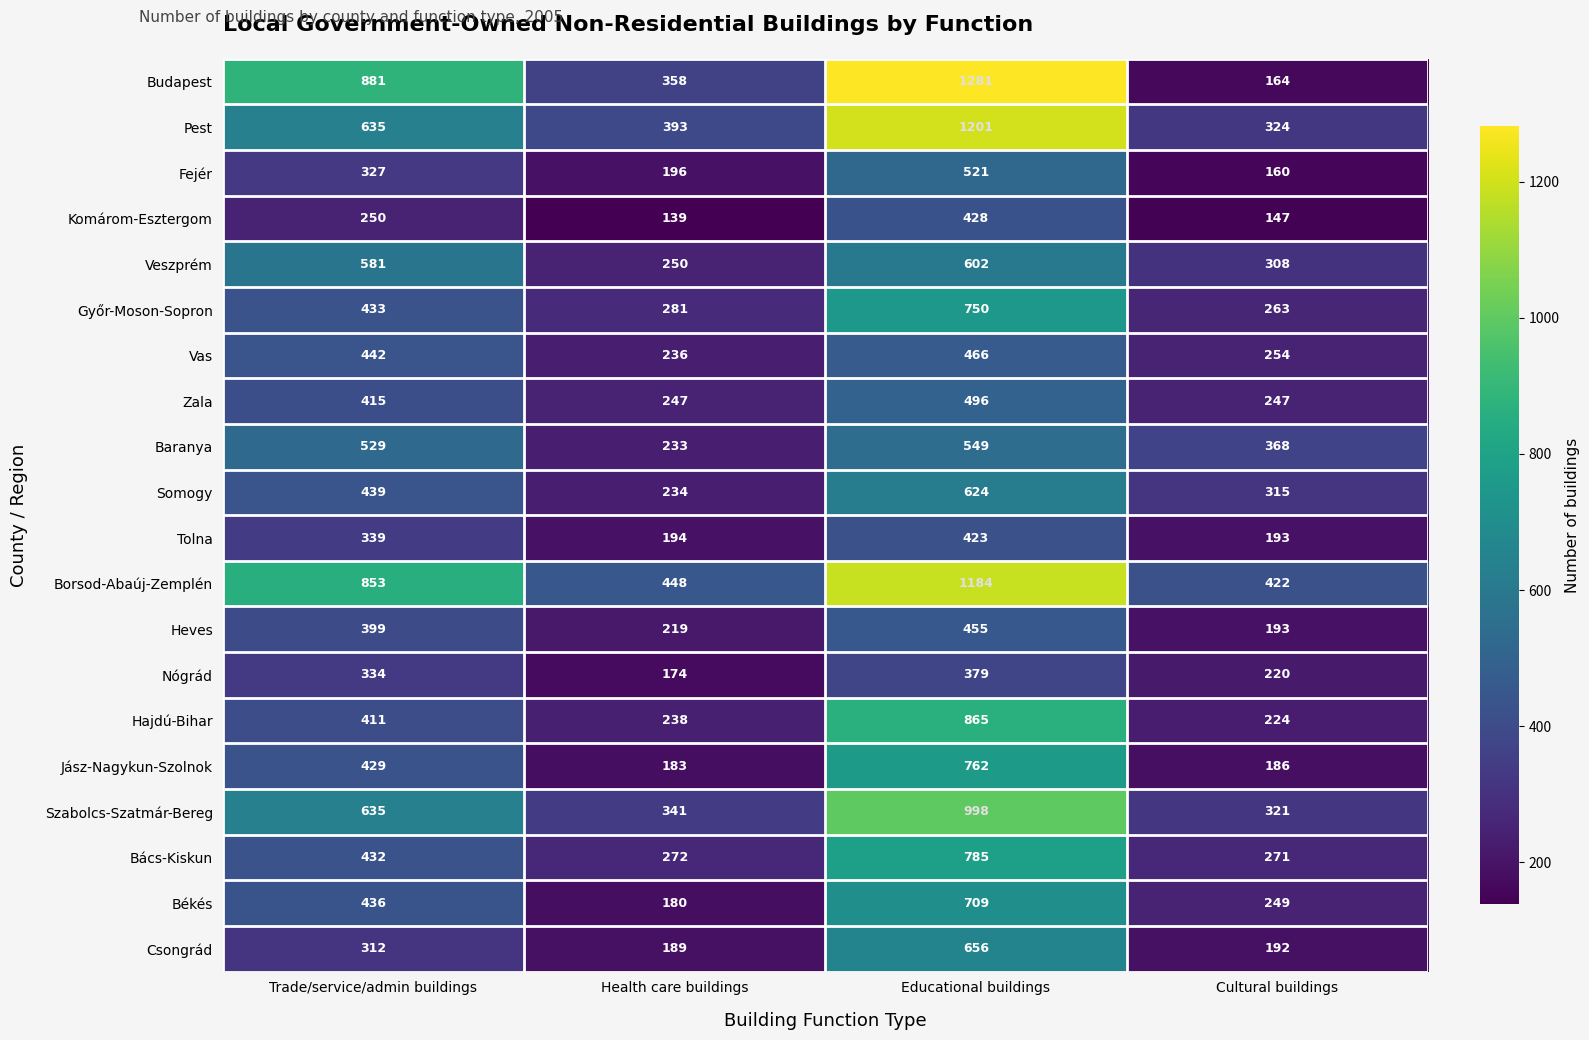

Rank the series by their maximum value, from highest to lowest.

Budapest, Pest, Borsod-Abaúj-Zemplén, Szabolcs-Szatmár-Bereg, Hajdú-Bihar, Bács-Kiskun, Jász-Nagykun-Szolnok, Győr-Moson-Sopron, Békés, Csongrád, Somogy, Veszprém, Baranya, Fejér, Zala, Vas, Heves, Komárom-Esztergom, Tolna, Nógrád